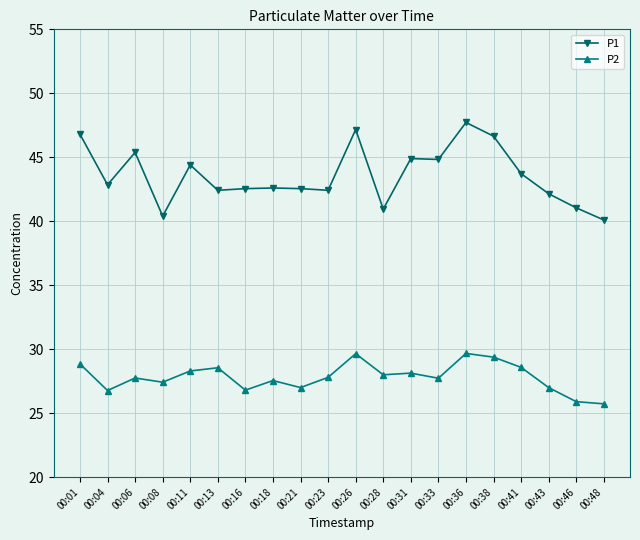

What are all the series names shown in the legend?

P1, P2